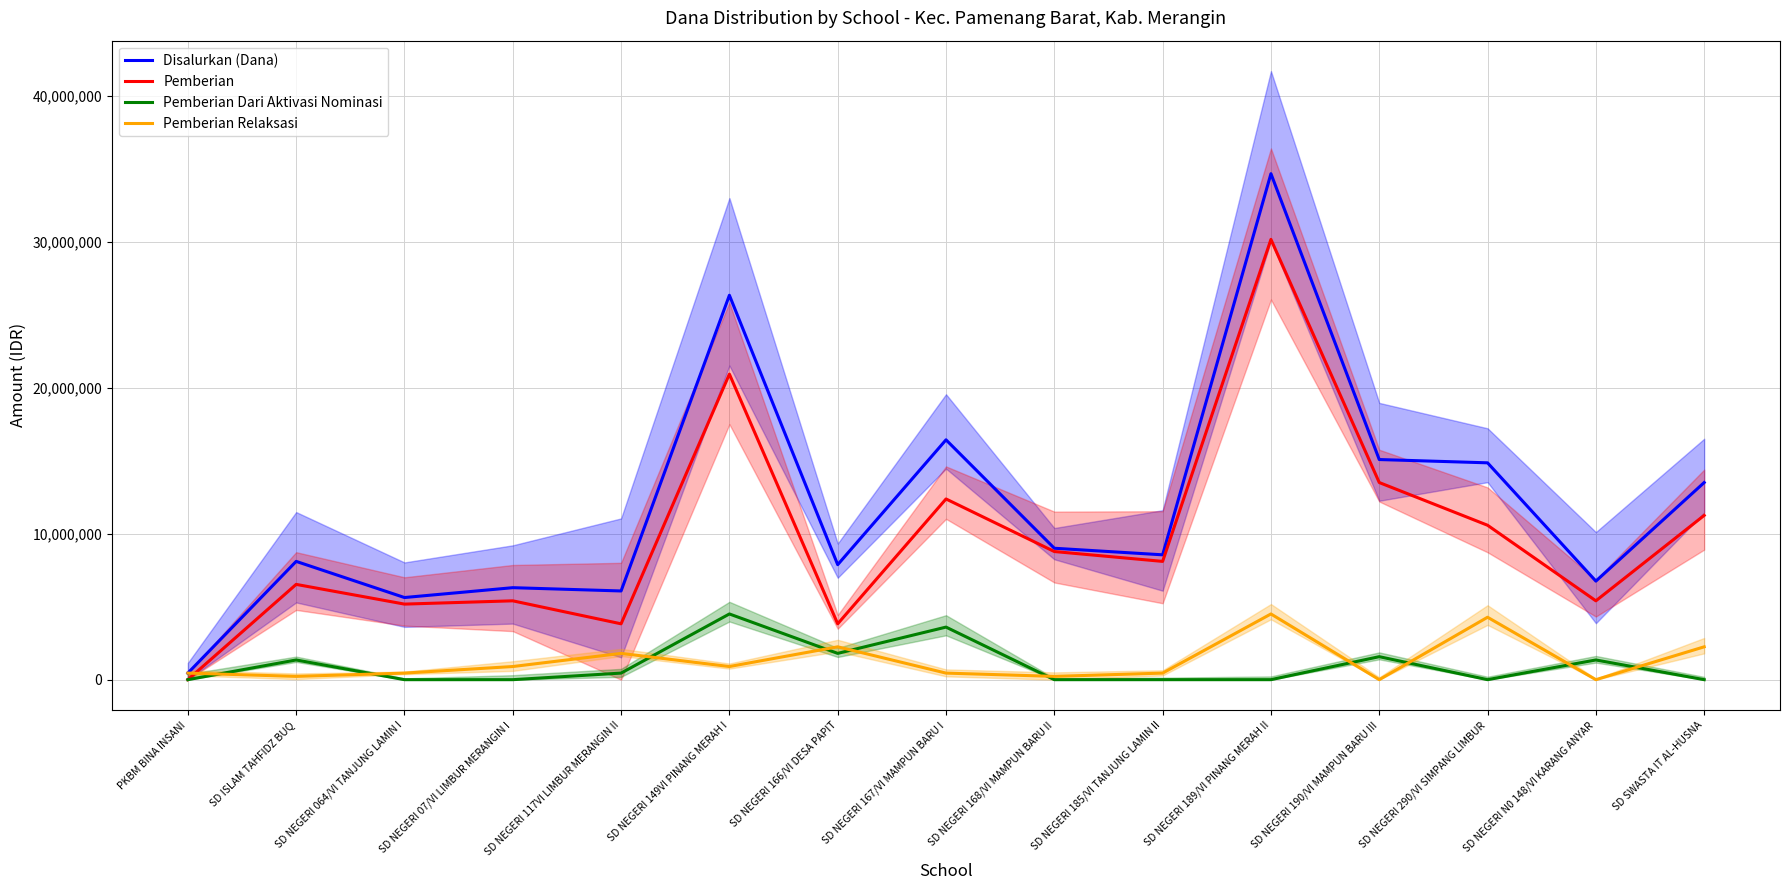

Rank the series at SD NEGERI 168/VI MAMPUN BARU II from highest to lowest value.

Disalurkan (Dana), Pemberian, Pemberian Relaksasi, Pemberian Dari Aktivasi Nominasi